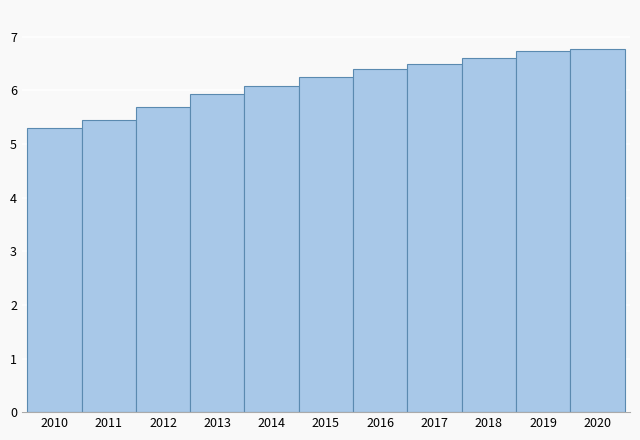

What is the change in value from 2013 to 2018?

+0.7